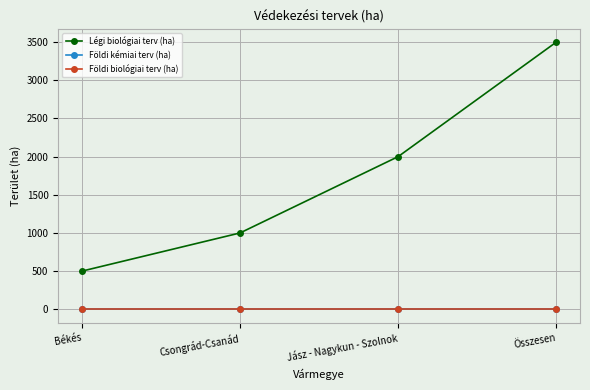

True or false: Földi biológiai terv (ha) has a value of 0 at Békés.

True